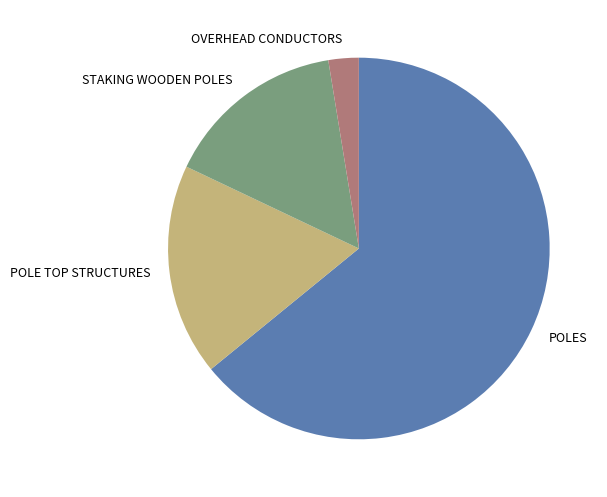

What is the largest slice in the pie chart?

POLES